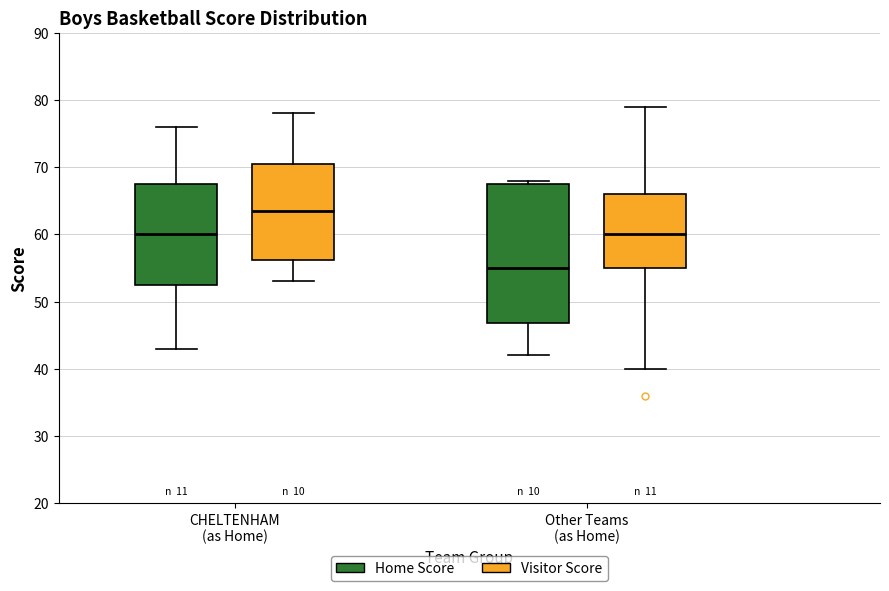

Reading left to right, transcribe this box plot: for each box, give where its median line is, the range the box spans, and where its two whiskers end, as read against the y-axis. The values are not printed on the chart, so give them approximately, as read against the axis.

CHELTENHAM (as Home) (Home Score): median 60, box 53 to 68, whiskers 43 to 76
CHELTENHAM (as Home) (Visitor Score): median 64, box 56 to 71, whiskers 53 to 78
Other Teams (as Home) (Home Score): median 55, box 47 to 68, whiskers 42 to 68 (just above the box's upper edge)
Other Teams (as Home) (Visitor Score): median 60, box 55 to 66, whiskers 40 to 79